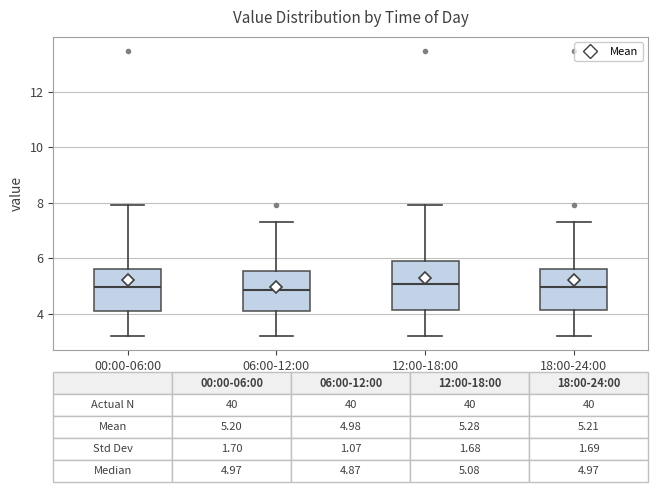

Comparing the boxes themselves (not the whiskers), which one is the tallest?

12:00-18:00